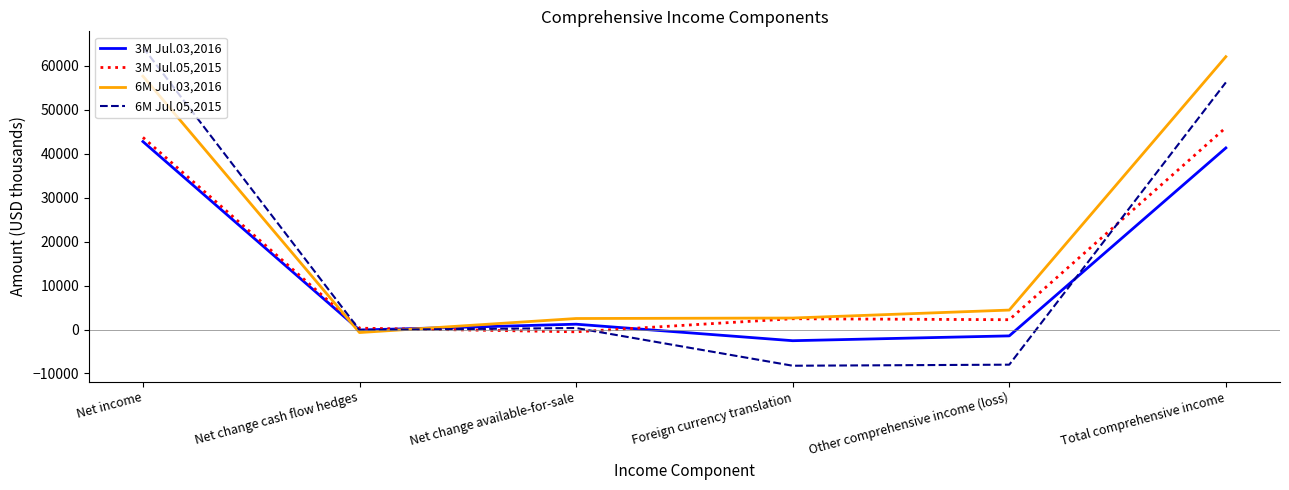

Is this an area chart (filled region under the line)?

No